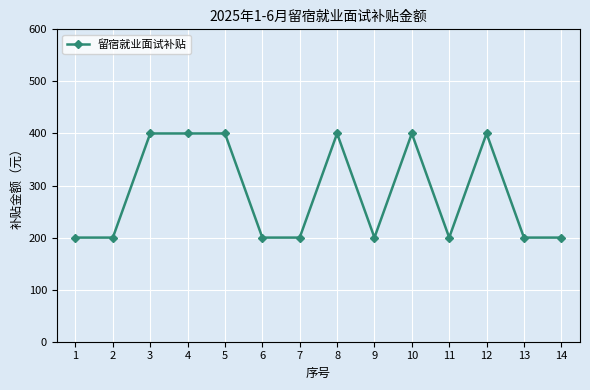

Reading right to left, what are all the values shown in this chart?

14=200	13=200	12=400	11=200	10=400	9=200	8=400	7=200	6=200	5=400	4=400	3=400	2=200	1=200